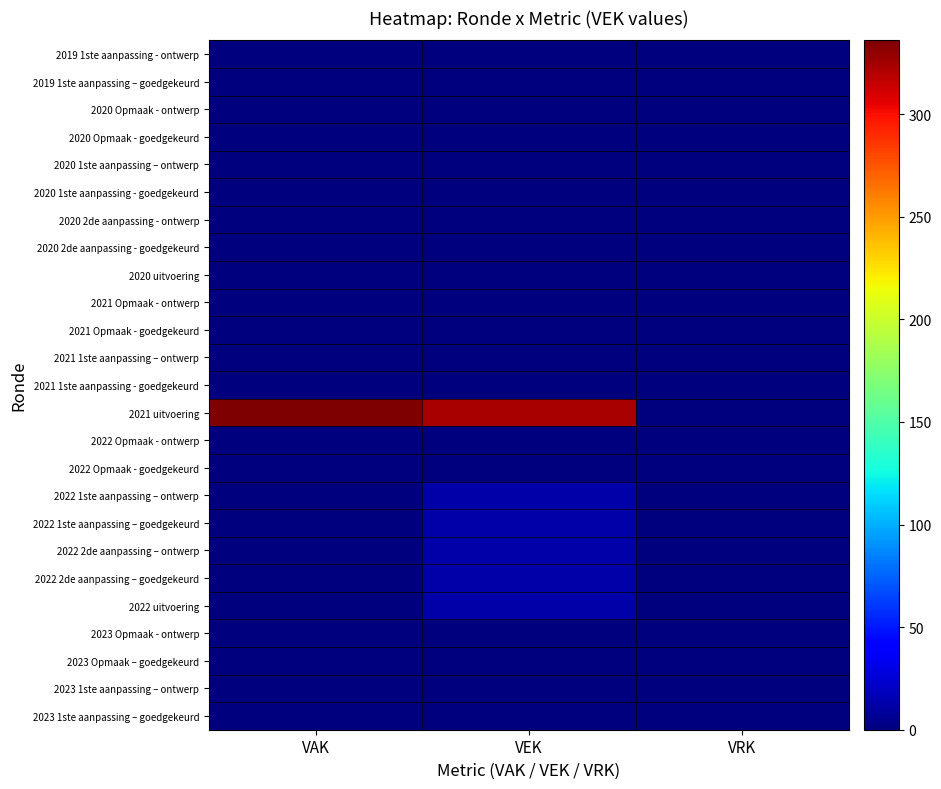

What is the total value across all series at VEK?

388